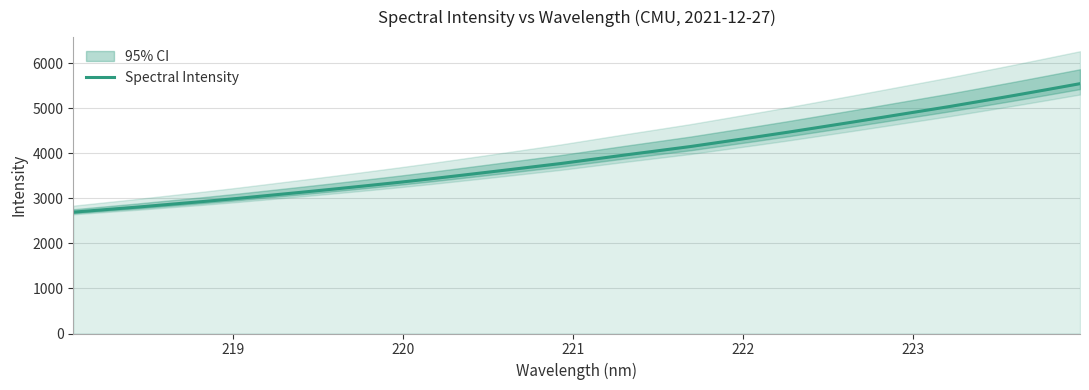

What is the highest value of the Spectral Intensity series?

5542.2